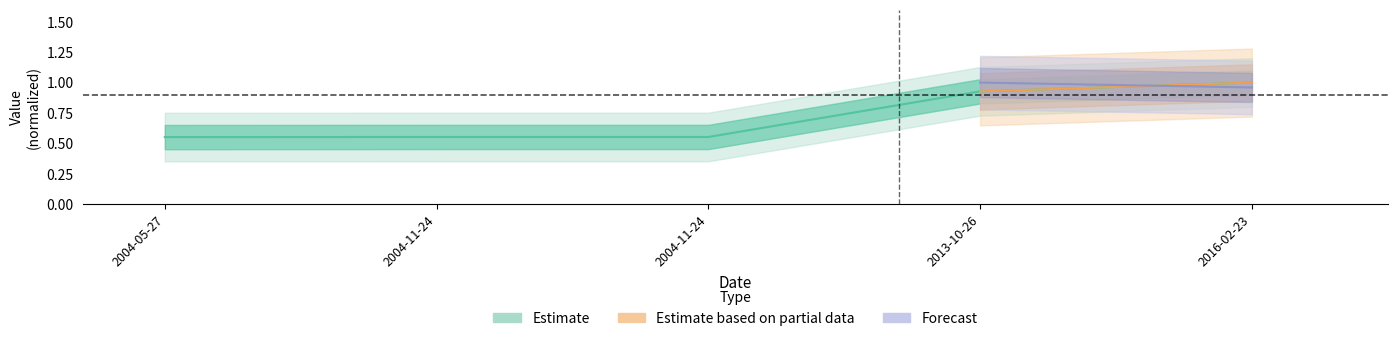

What is the difference between the second highest and minimum values?

0.4